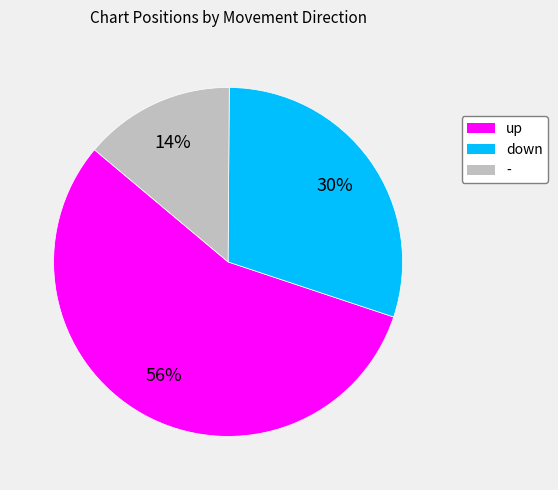

Rank the categories by value from highest to lowest.

up, down, -